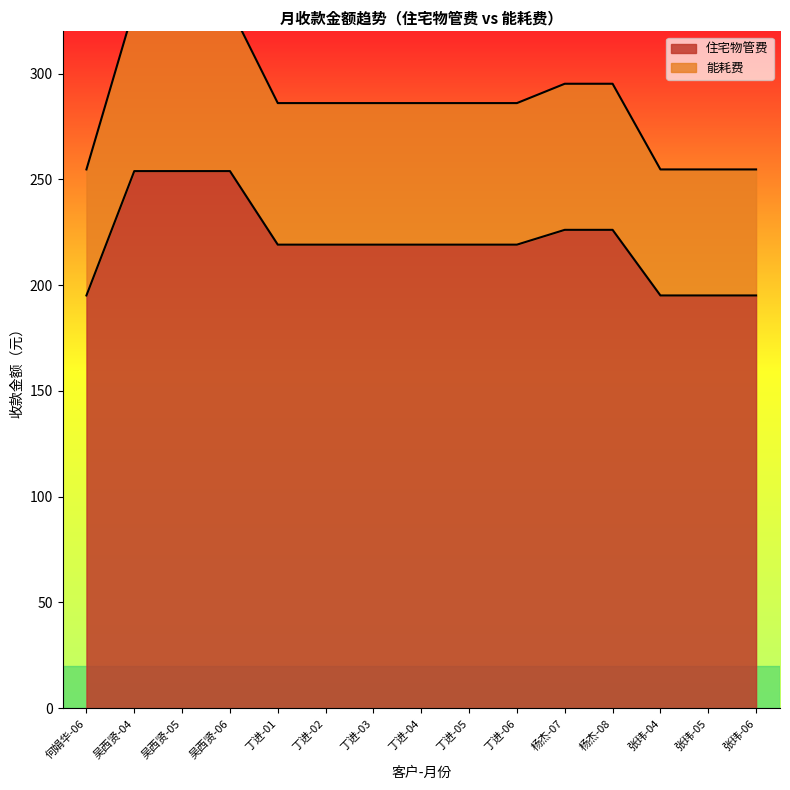

Reading right to left, extract all data points from this chart.

住宅物管费: 195.1	195.1	195.1	226.2	226.2	219.2	219.2	219.2	219.2	219.2	219.2	253.9	253.9	253.9	195.1
能耗费: 254.7	254.7	254.7	295.2	295.2	286.1	286.1	286.1	286.1	286.1	286.1	331.5	331.5	331.5	254.7